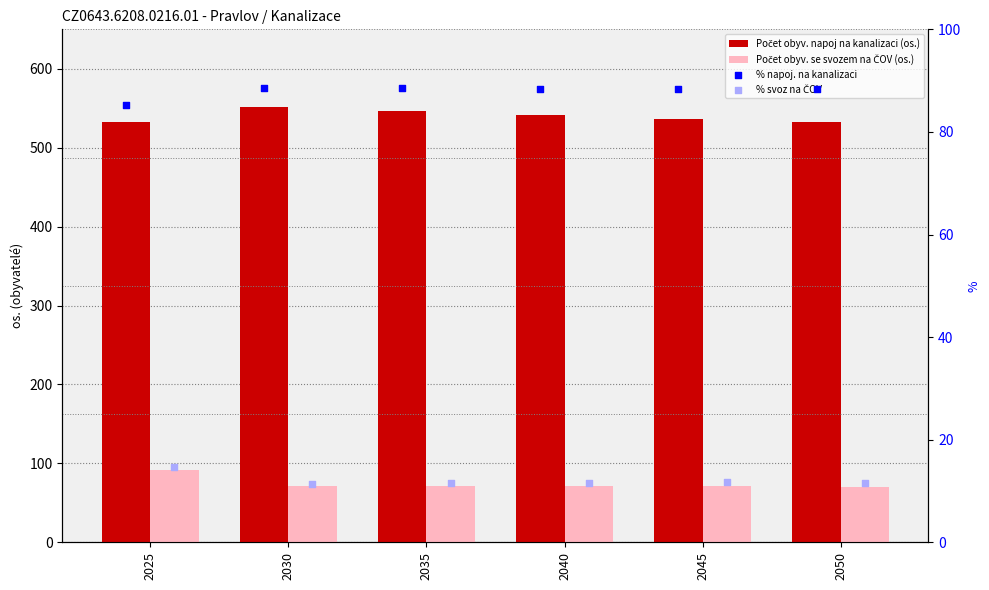

At how many categories does at least one series exceed 169?

6